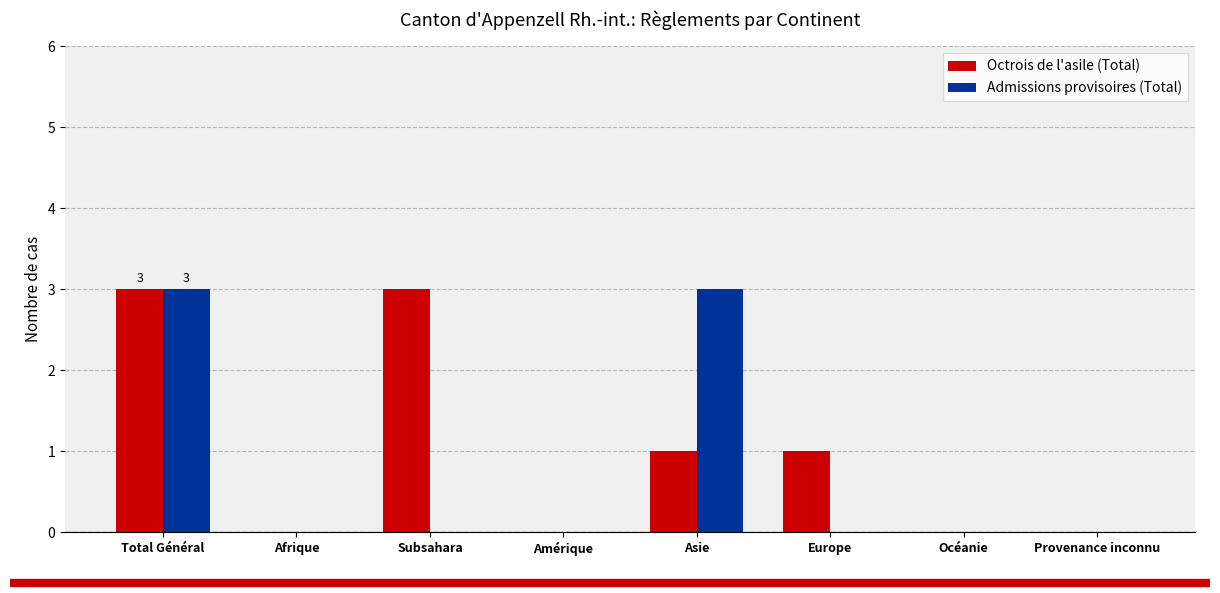

How many series are shown in this chart?

2